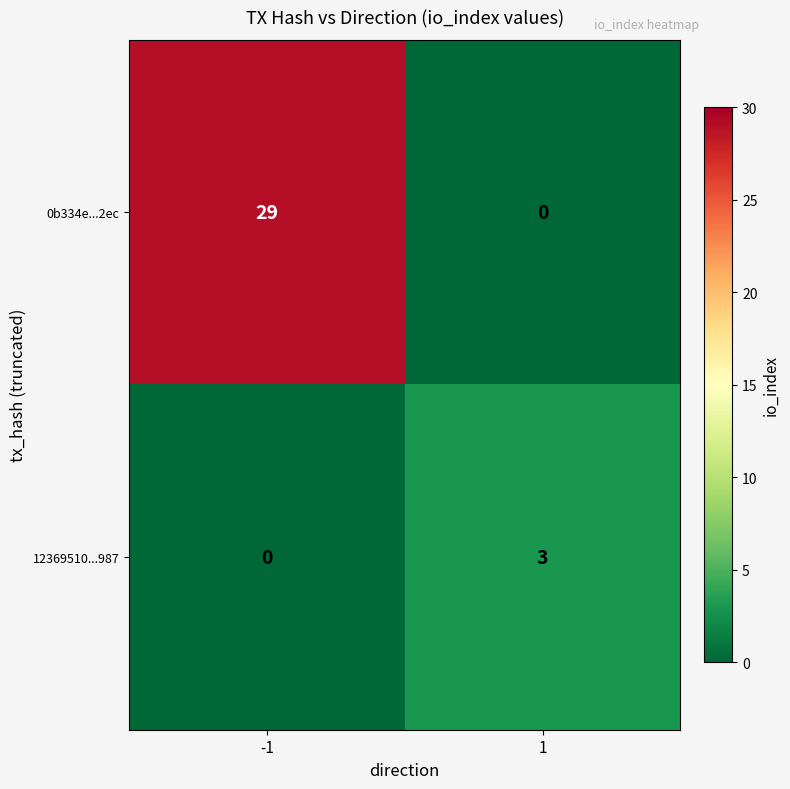

What is the sum of the 12369510...987 values at -1 and 1?

3